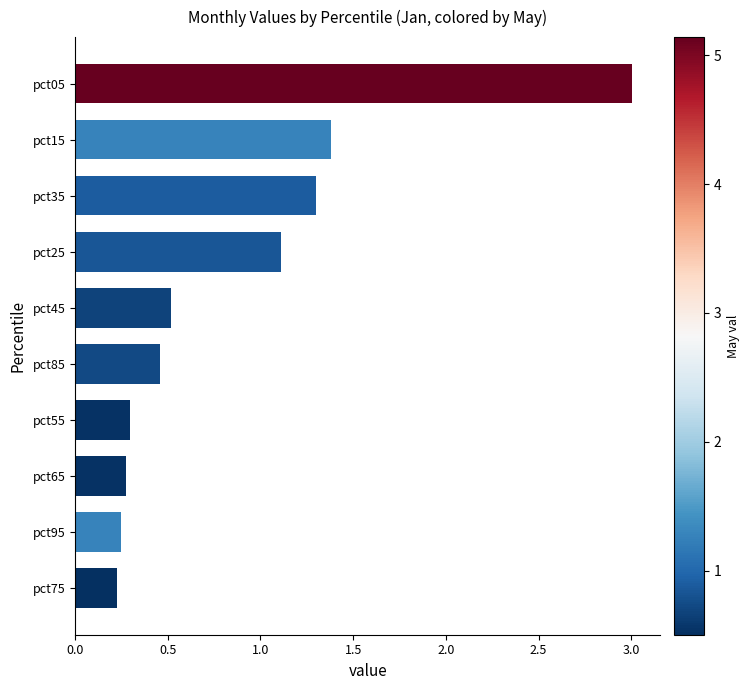

True or false: the data shows 0.1 at pct95.

False